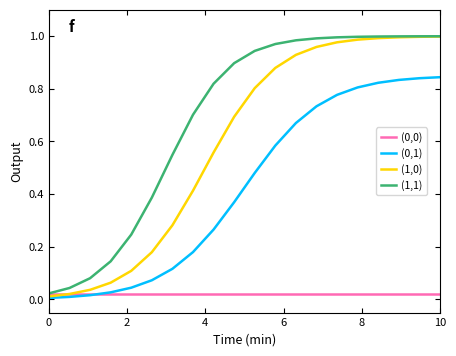

How many lines are shown in the chart?

4